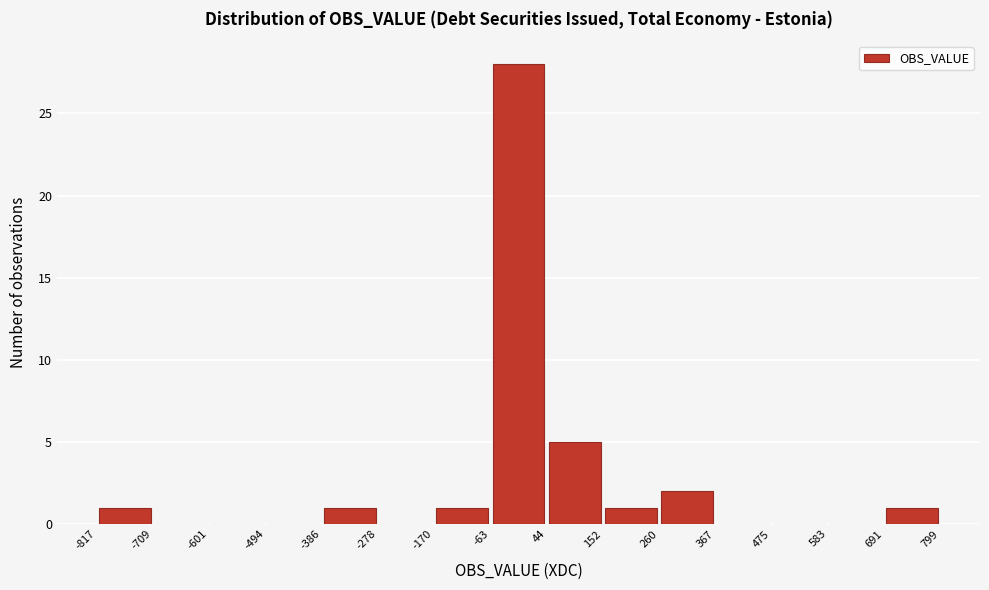

How tall is the bar that spans 152 to 260 on the x-axis? The values are not printed on the chart, so give them approximately, as read against the axis.

1